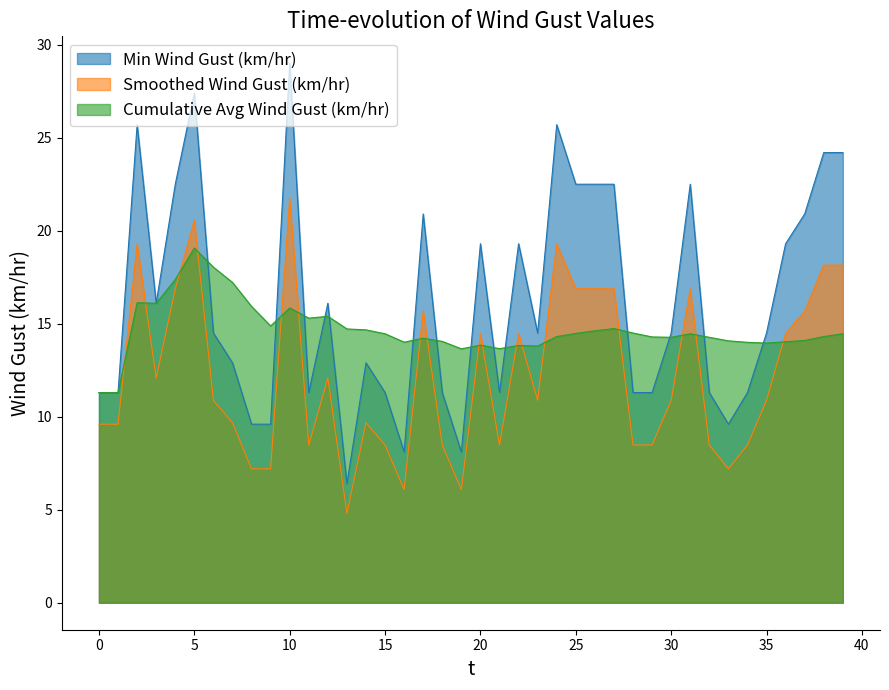

What is the average value of the Smoothed Wind Gust (km/hr) series?

12.2